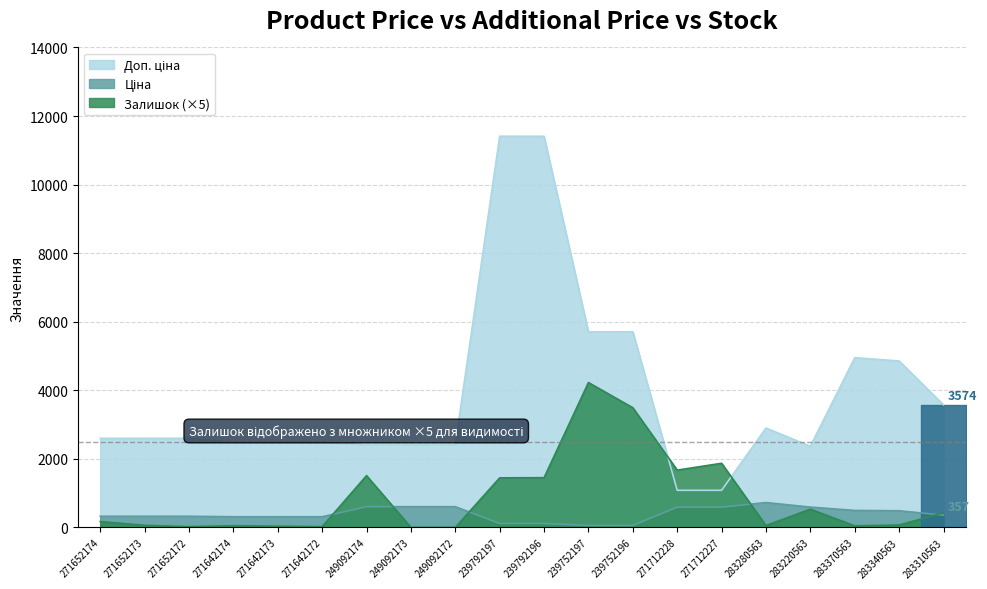

What is the total value across all series at 271642173?

2827.7